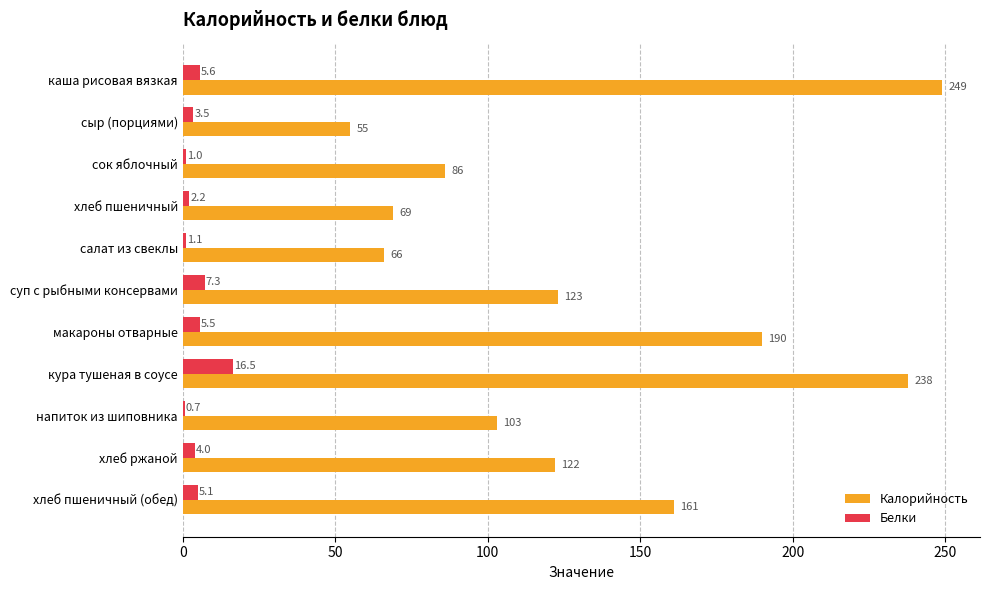

Which series changed the most between суп с рыбными консервами and напиток из шиповника?

Калорийность